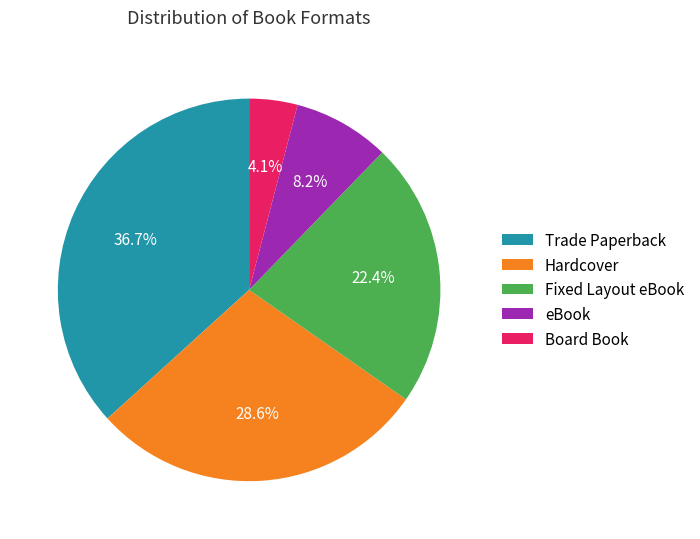

The Trade Paperback slice represents 37% of the pie. True or false?

True